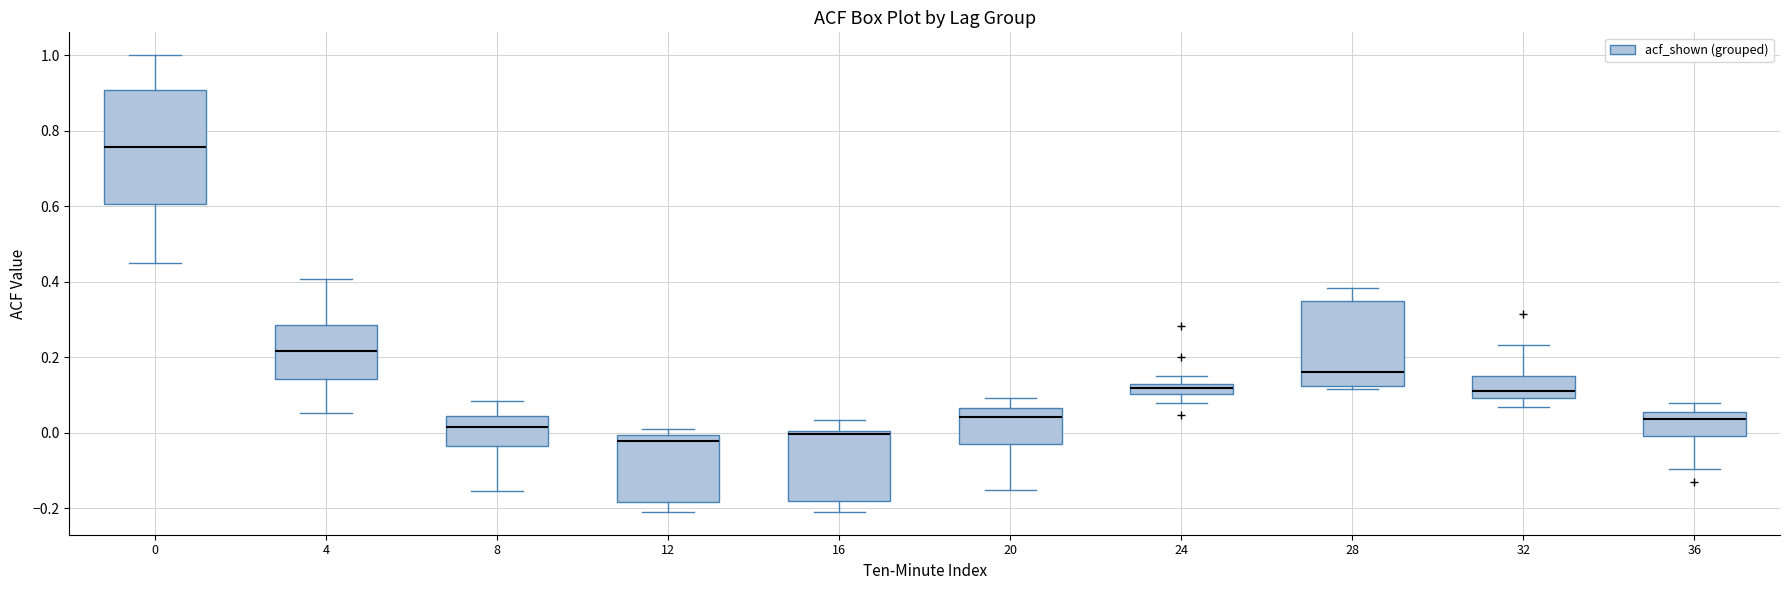

Where is the upper edge of the box at x = 8 on the y-axis? The values are not printed on the chart, so give them approximately, as read against the axis.

0.04